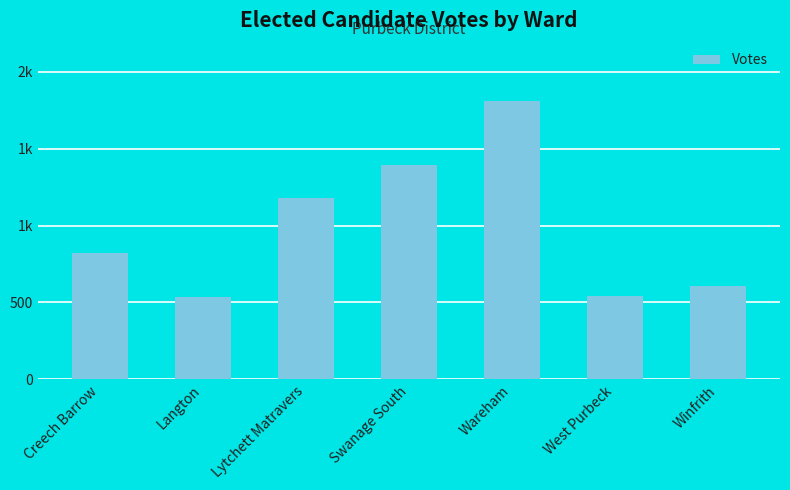

Are the bars horizontal?

No